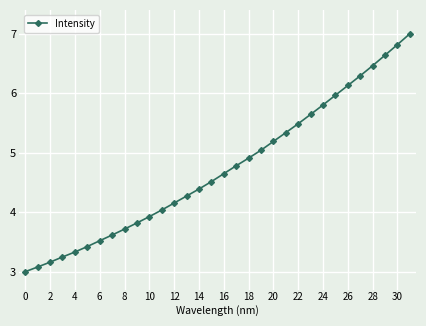

What is the greatest value displayed?

7.0